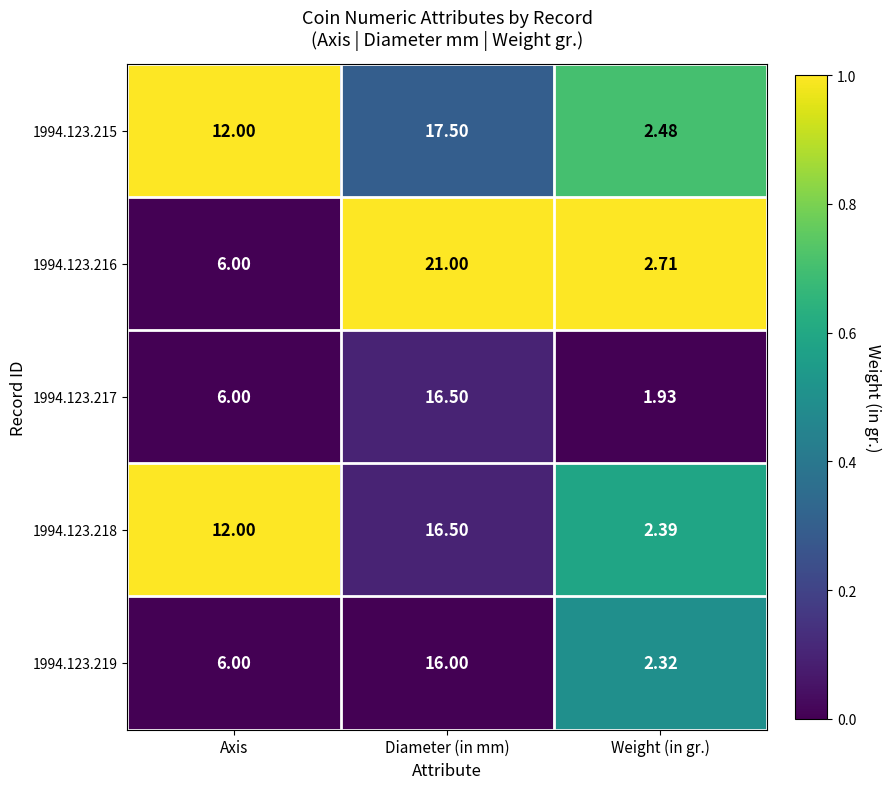

Which series has the widest spread of values?

1994.123.216